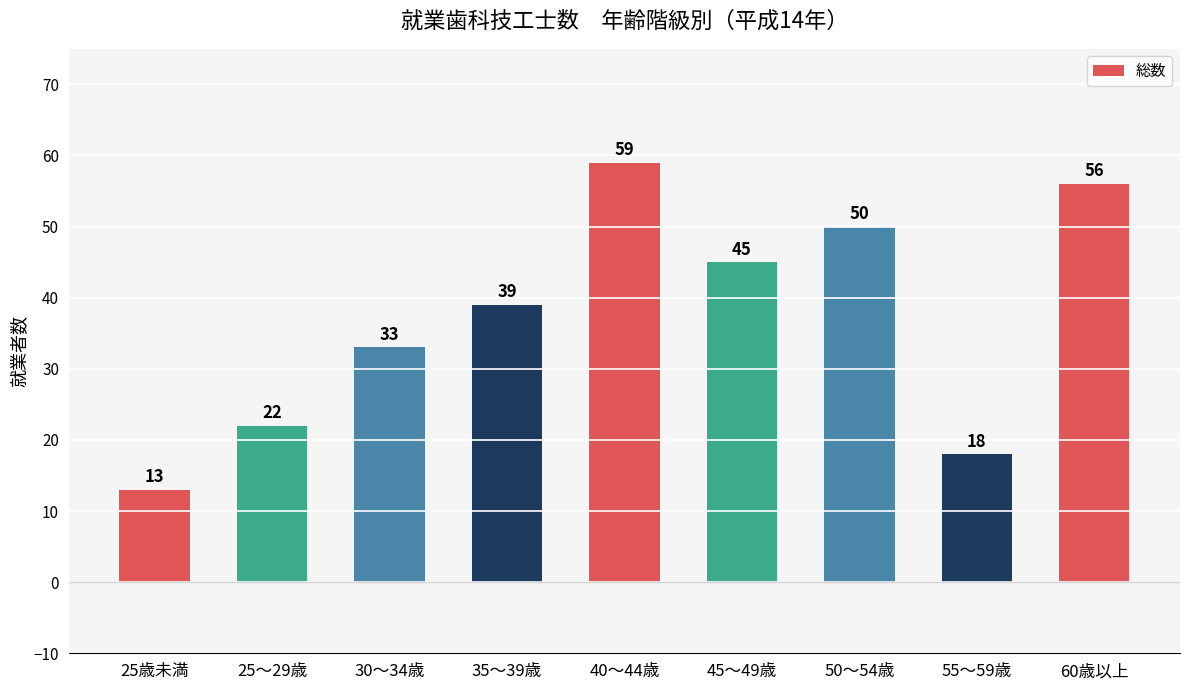

How many categories are shown in the chart?

9